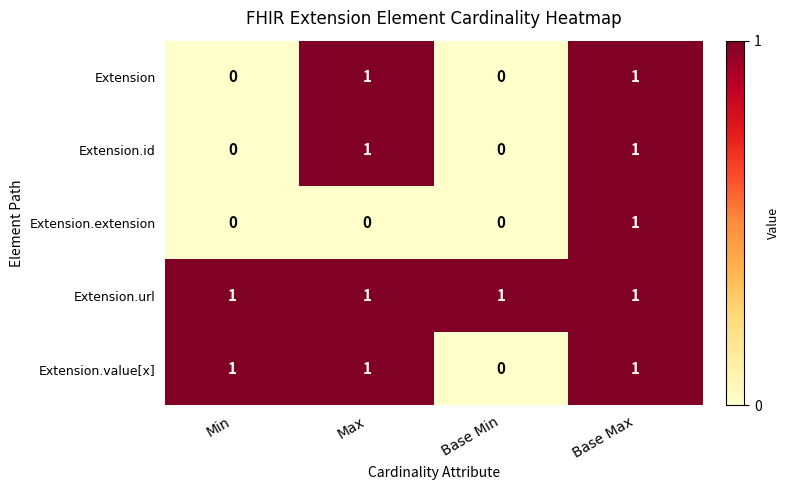

How many Extension values are between 0 and 1?

4